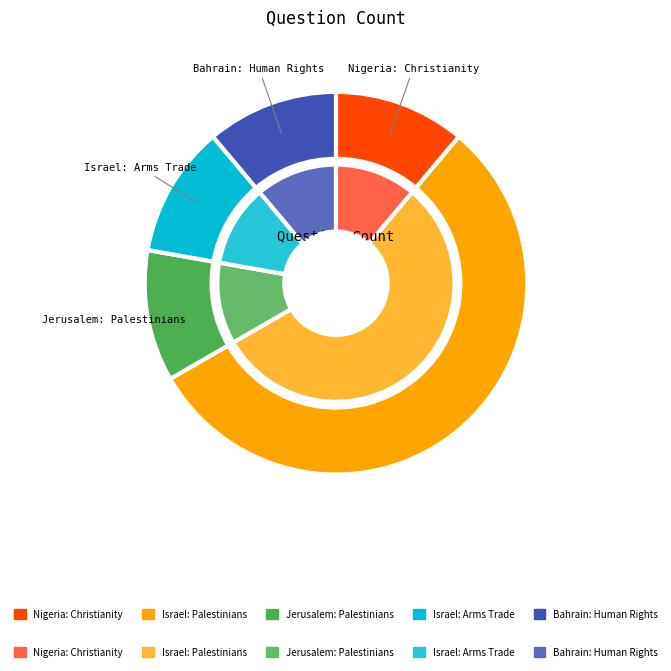

Which slice is the smallest?

Nigeria: Christianity